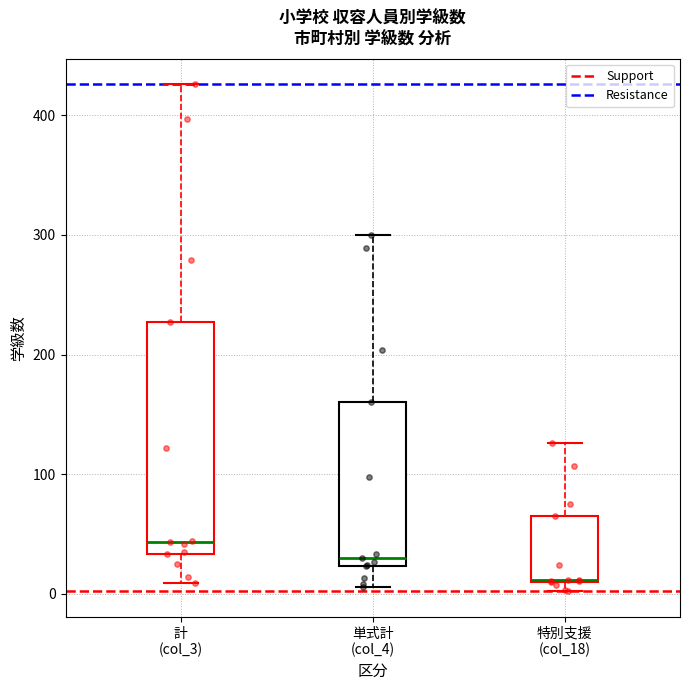

Reading left to right, read every box against the y-axis: the position of its median line, the range the box covers, and the ends of its whiskers. The values are not printed on the chart, so give them approximately, as read against the axis.

計 (col_3): median 40, box 30 to 230, whiskers 10 to 430
単式計 (col_4): median 30, box 20 to 160, whiskers 10 to 300
特別支援 (col_18): median 10, box 10 to 70, whiskers 0 to 130